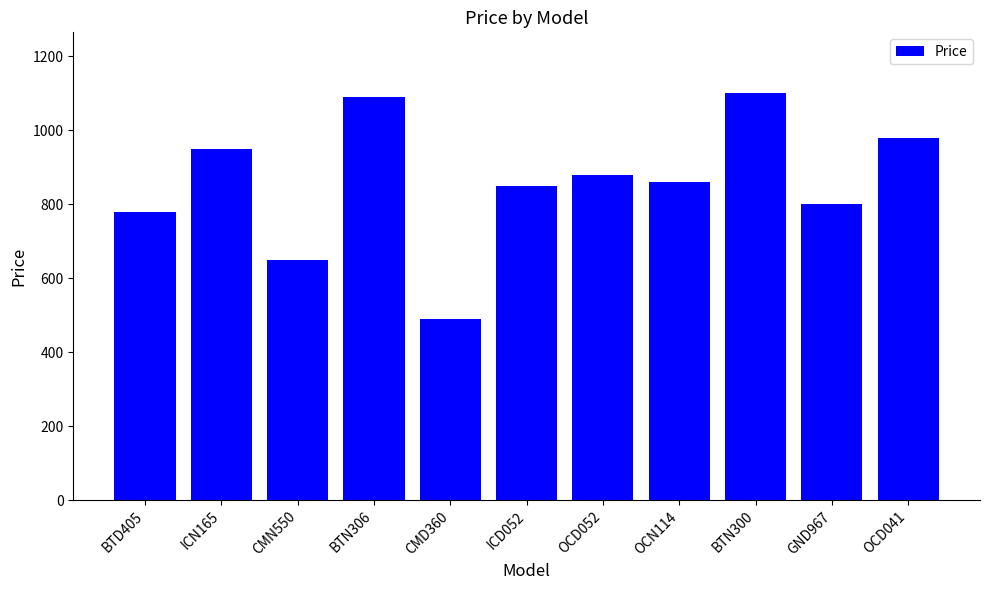

Reading right to left, what are all the values shown in this chart?

980	800	1100	860	880	850	490	1090	650	950	780